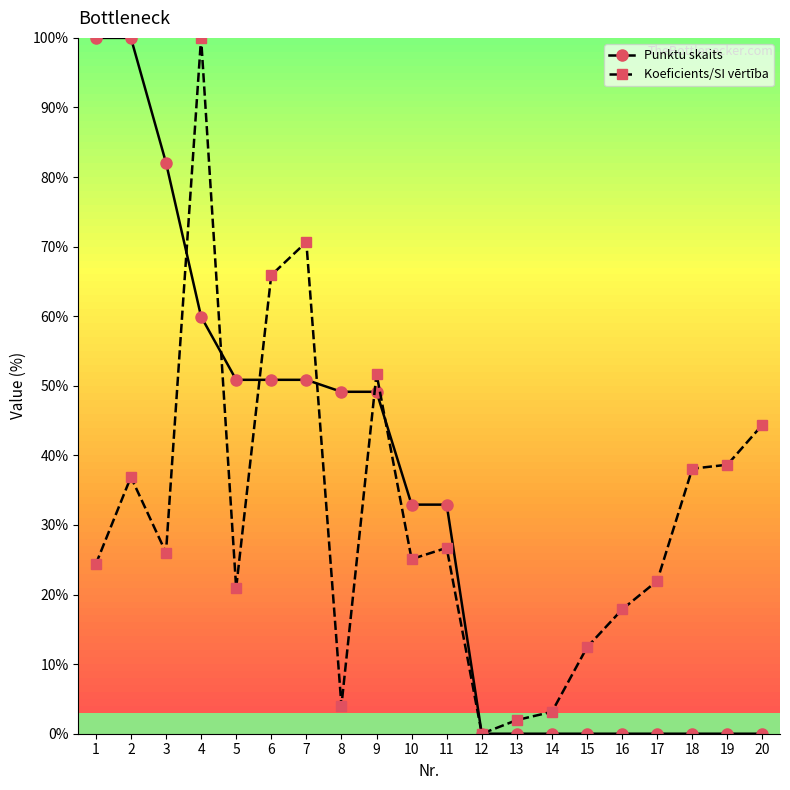

Rank the series by their average value, from lowest to highest.

Koeficients/SI vērtība, Punktu skaits